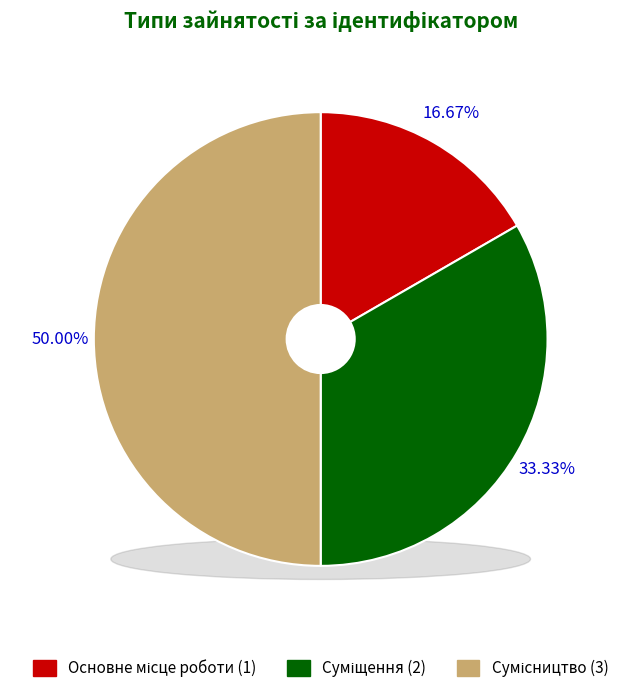

Does any single category account for the majority?

No